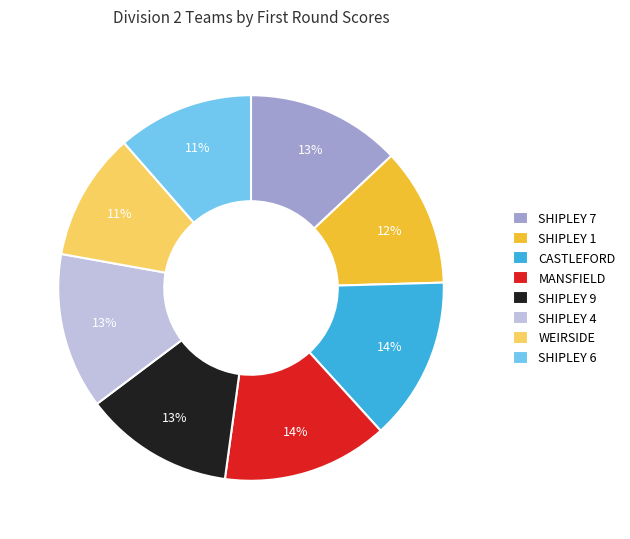

To the nearest percent, what percentage of the pie is WEIRSIDE?

11%